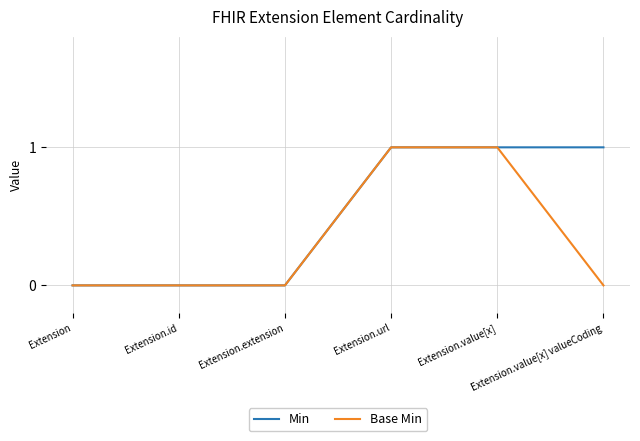

Which series has the largest total across all categories?

Min